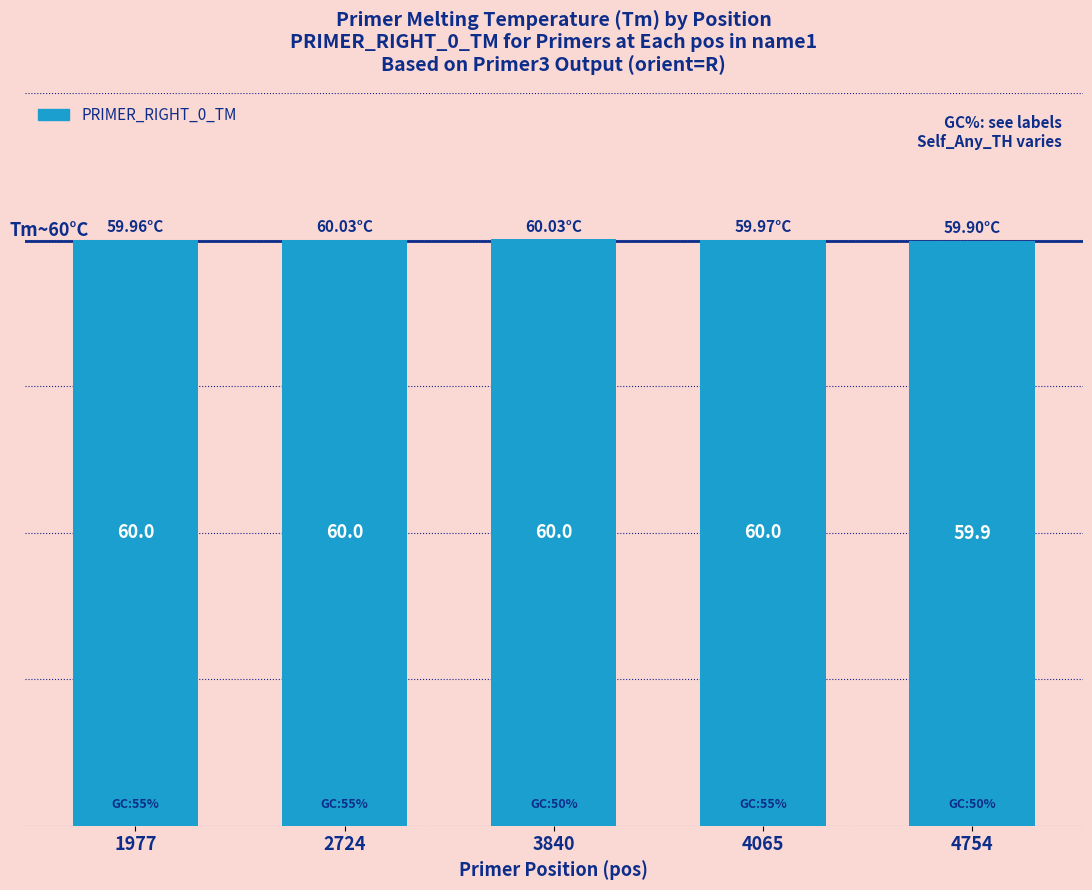

Which has a higher value, 3840 or 4754?

3840